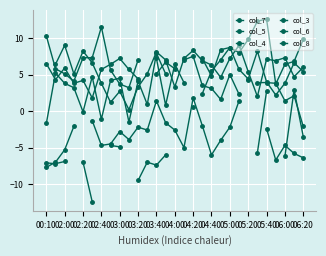

Count the col_5 values in the range 3 to 7.

15